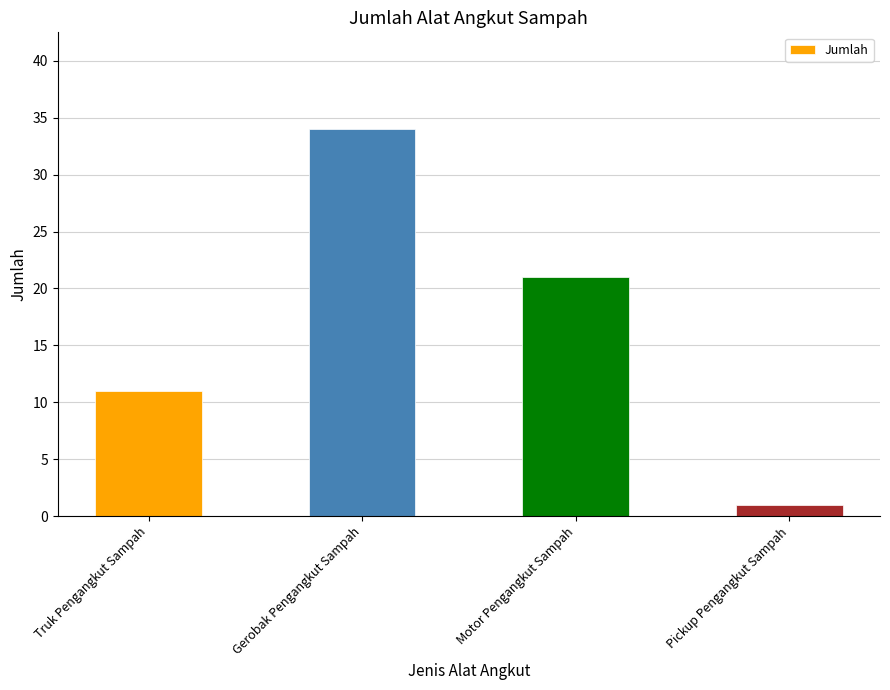

What is the difference between the values at Gerobak Pengangkut Sampah and Pickup Pengangkut Sampah?

33